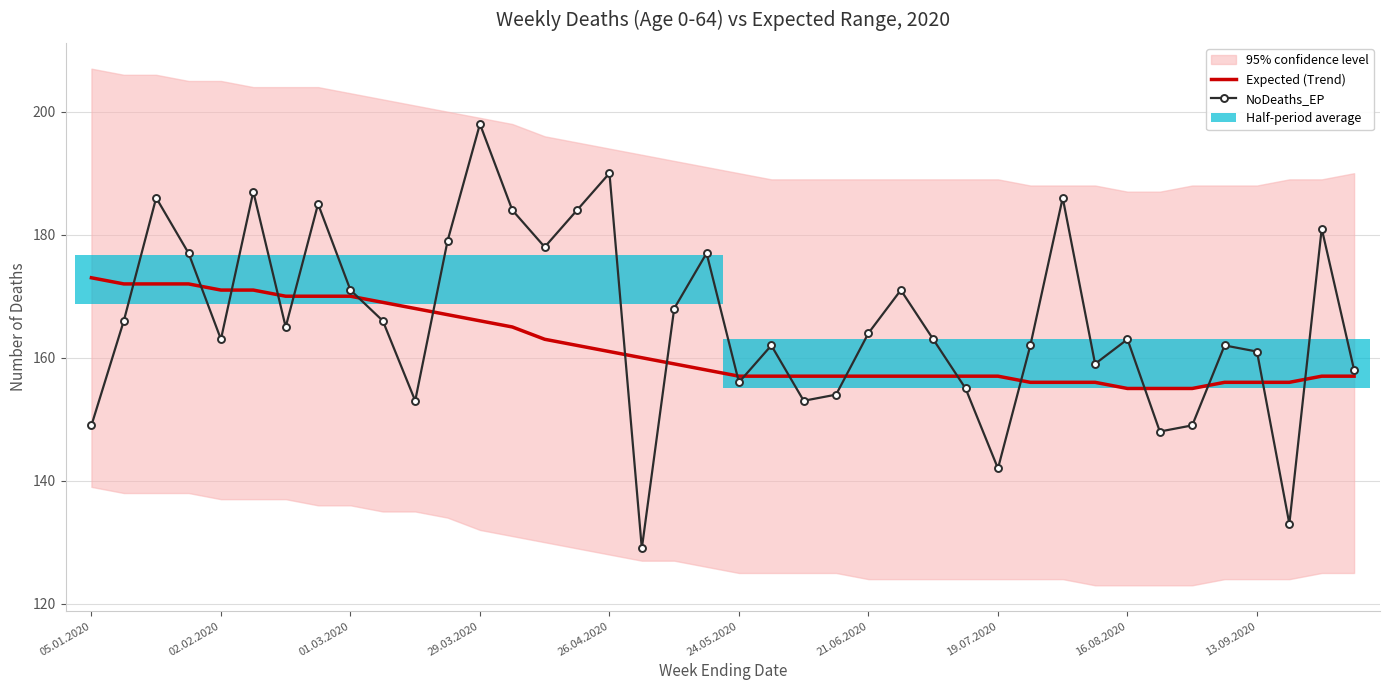

Is the value of Expected (Trend) at 13 greater than the value of NoDeaths_EP at 10?

Yes